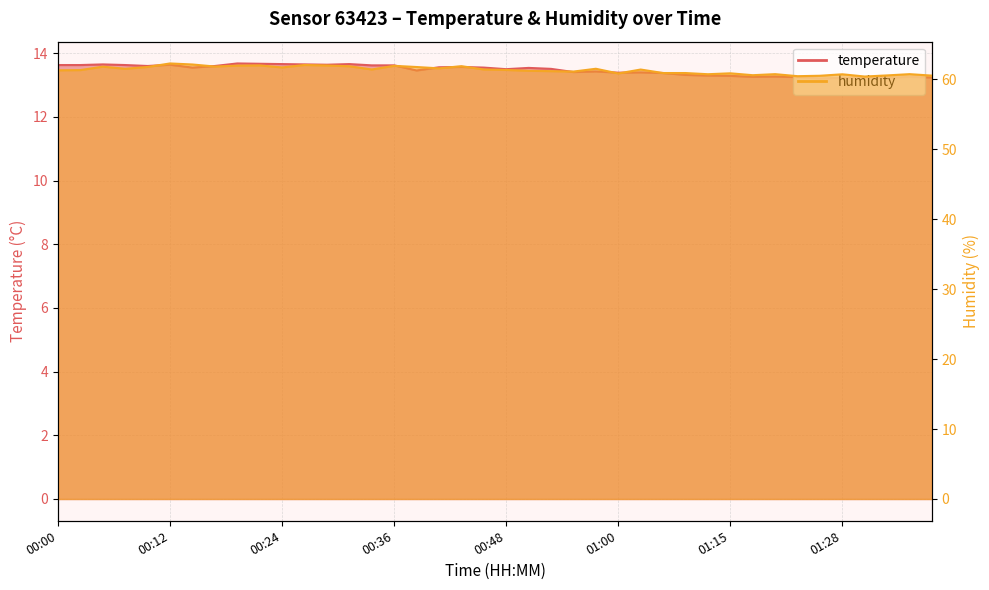

Between 01:03 and 00:17, which is larger?

00:17